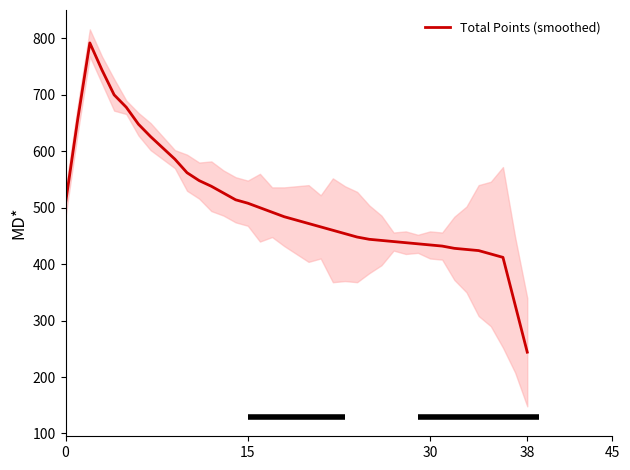

What is the minimum value shown in the chart?

244